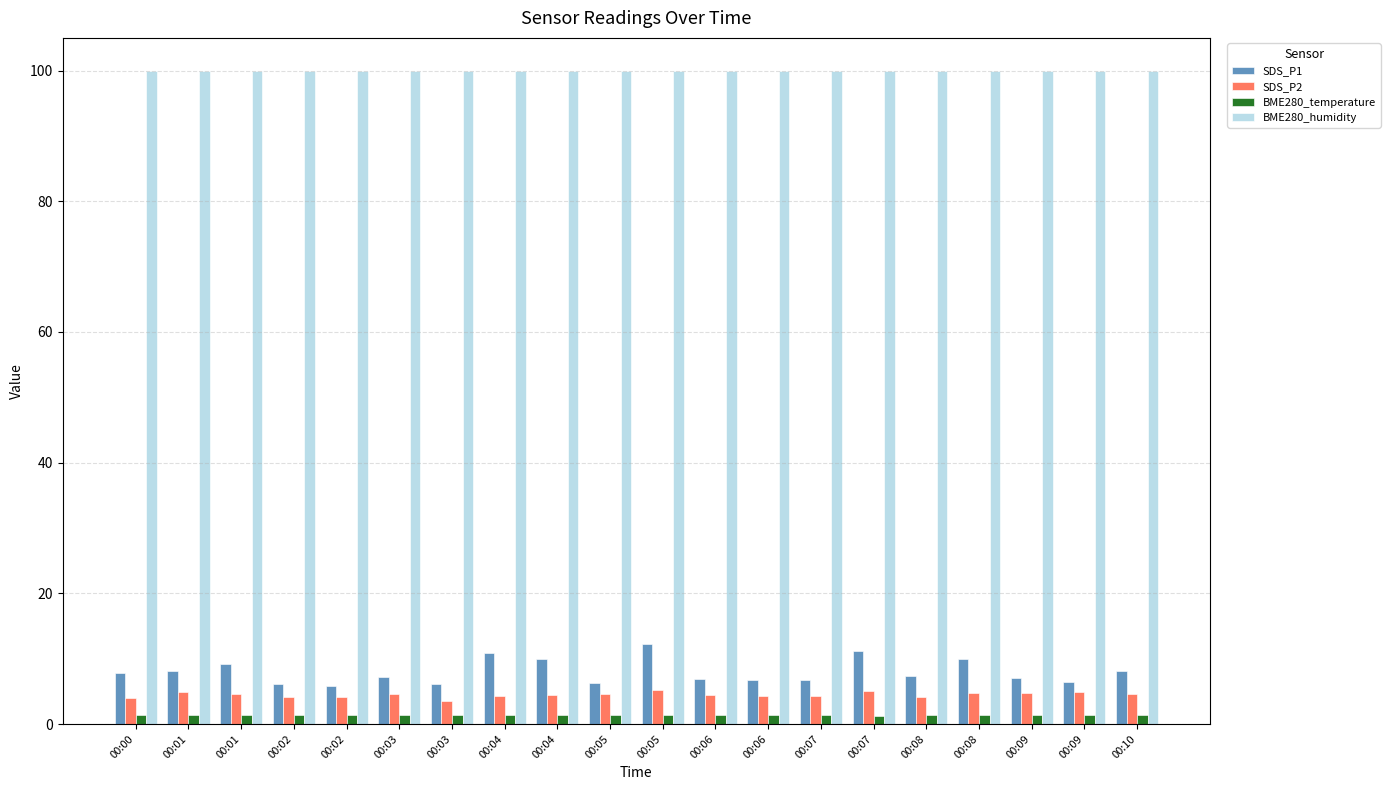

What is the minimum value shown in the chart?

1.3